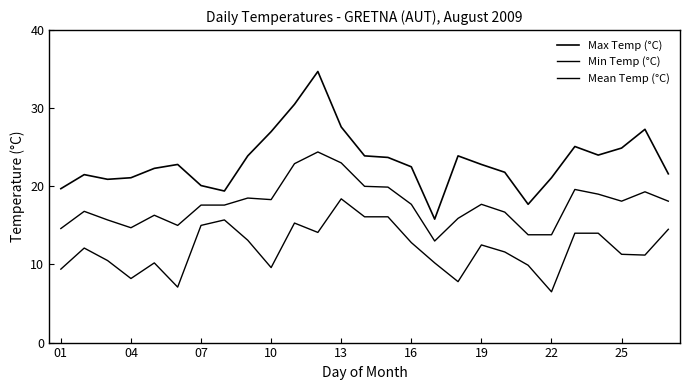

What is the average value of the Min Temp (°C) series?

12.1